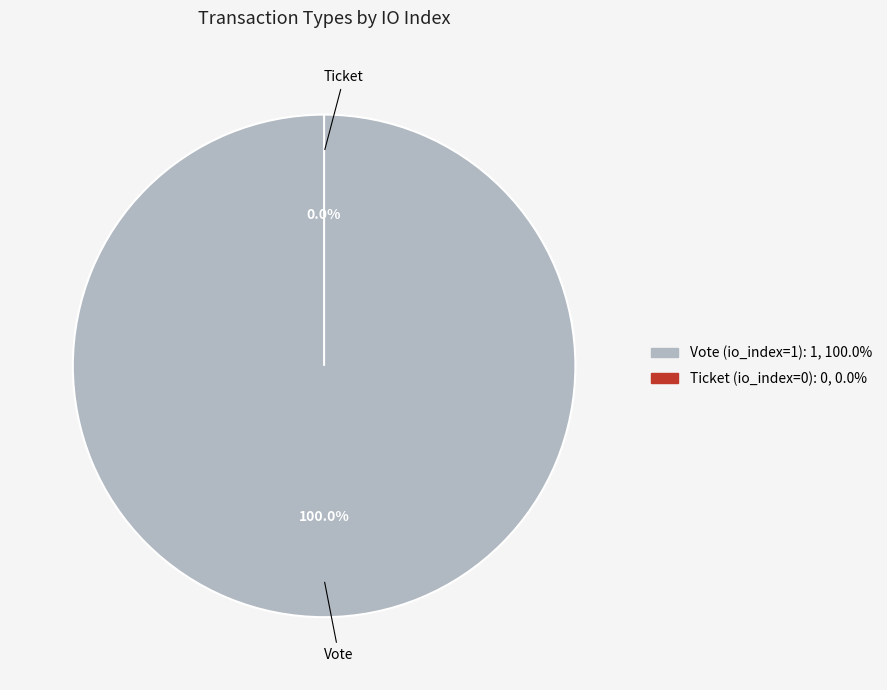

To the nearest percent, what percentage of the pie is Vote (io_index=1)?

100%